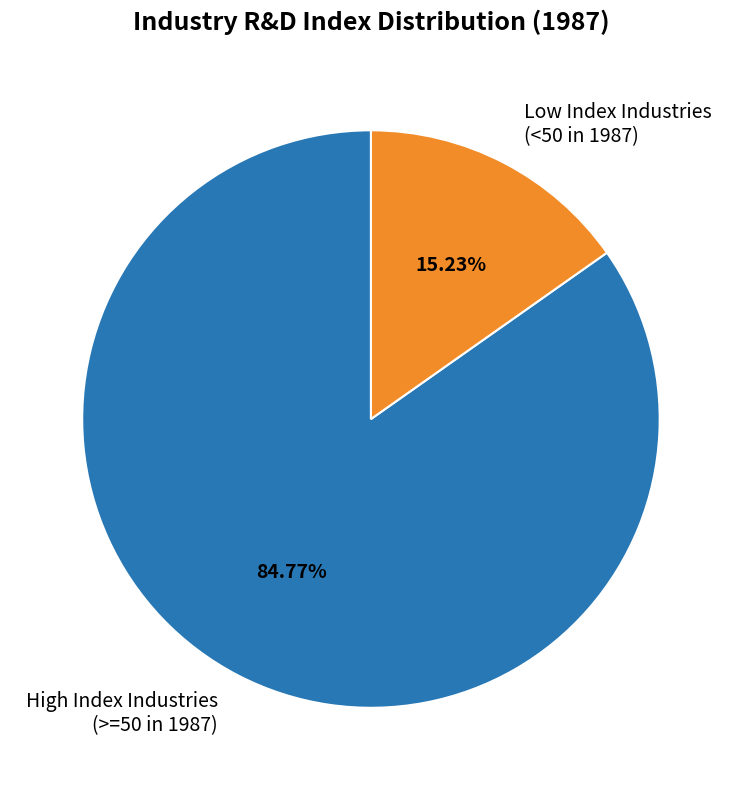

Which slice is the smallest?

Low Index Industries (<50 in 1987)